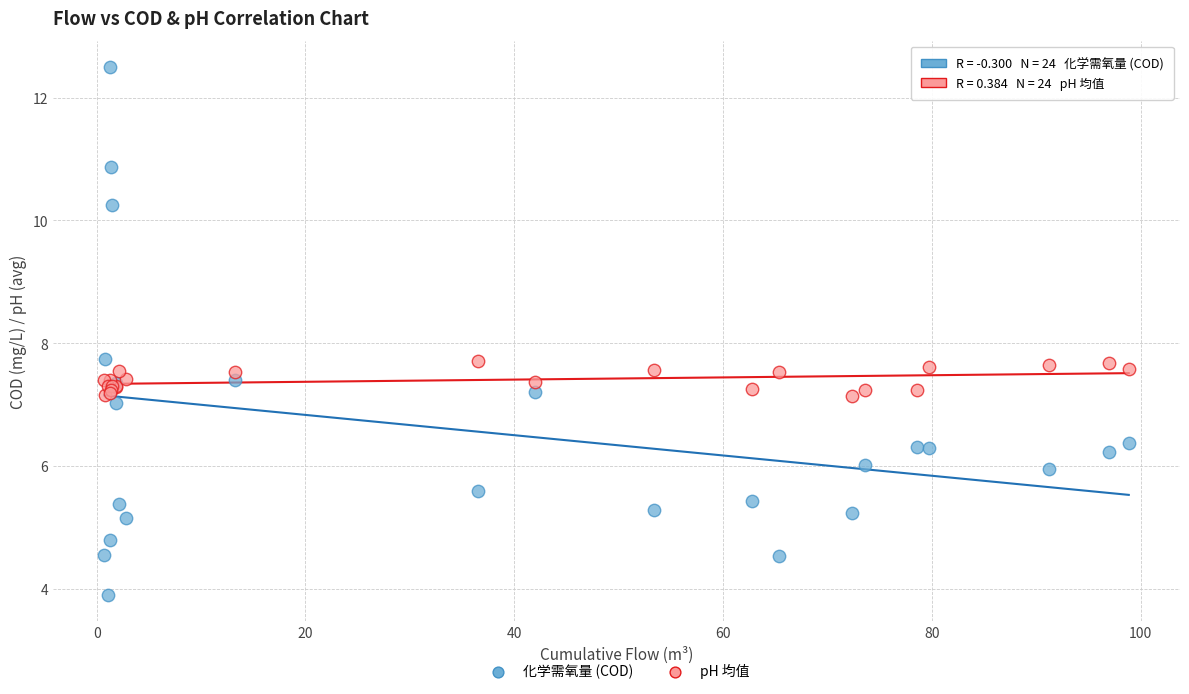

Which series reaches the minimum Y coordinate?

化学需氧量 (COD)